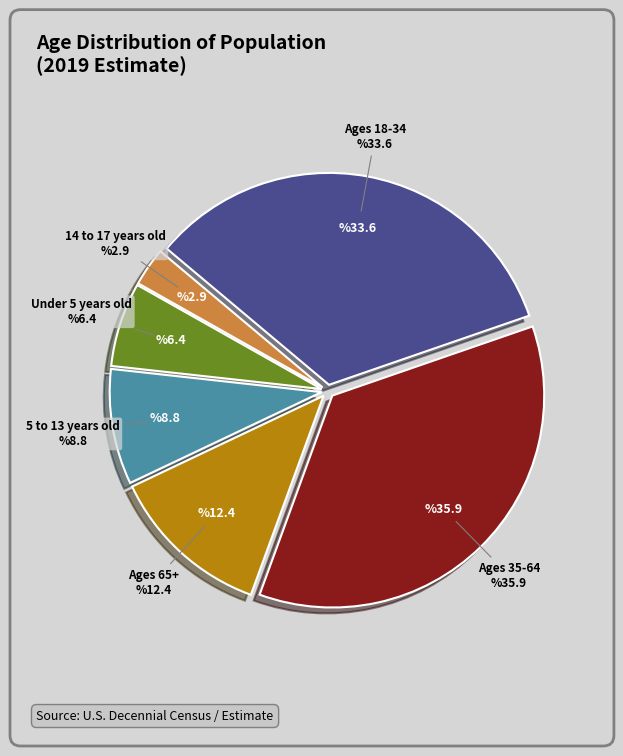

To the nearest percent, what percentage of the pie is Ages 35-64?

36%